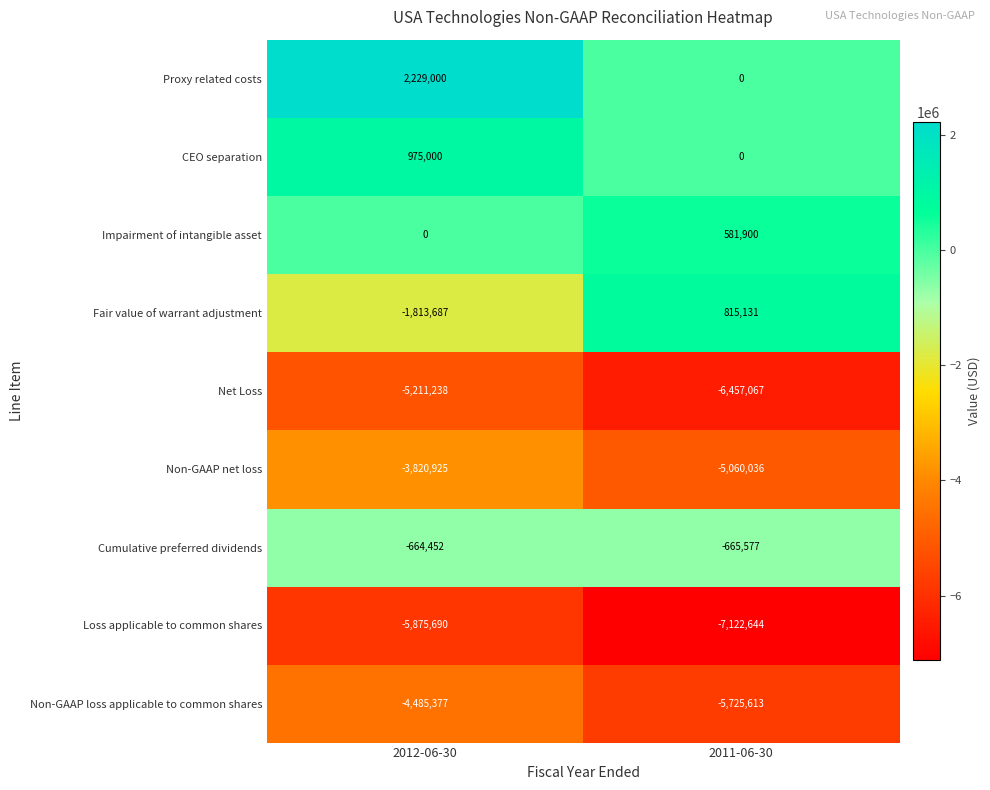

Rank the series by their maximum value, from highest to lowest.

Proxy related costs, CEO separation, Fair value of warrant adjustment, Impairment of intangible asset, Cumulative preferred dividends, Non-GAAP net loss, Non-GAAP loss applicable to common shares, Net Loss, Loss applicable to common shares